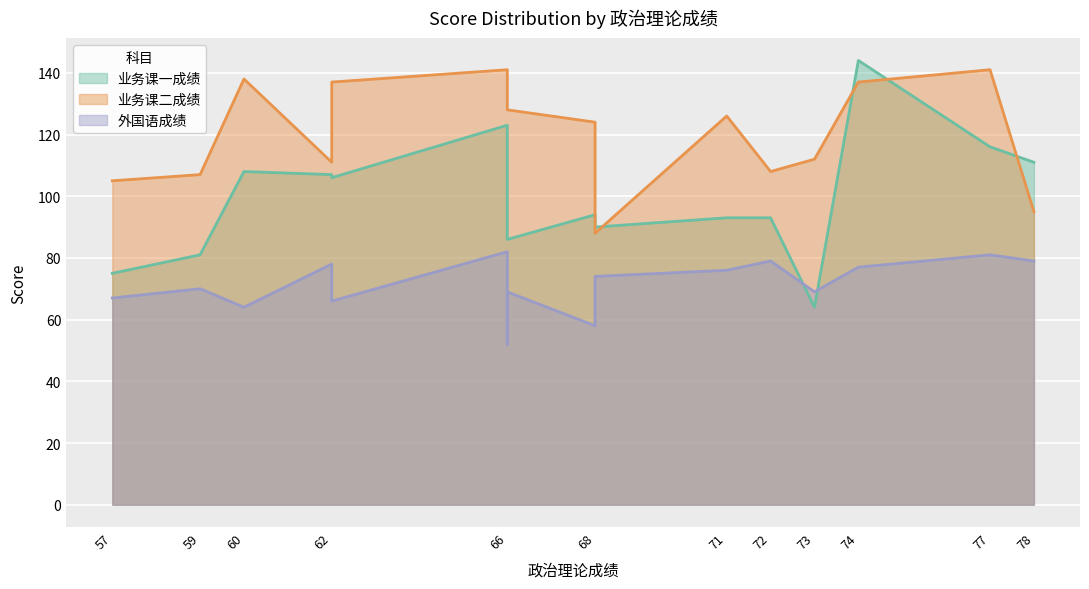

At which label does 业务课一成绩 first exceed 106?

60